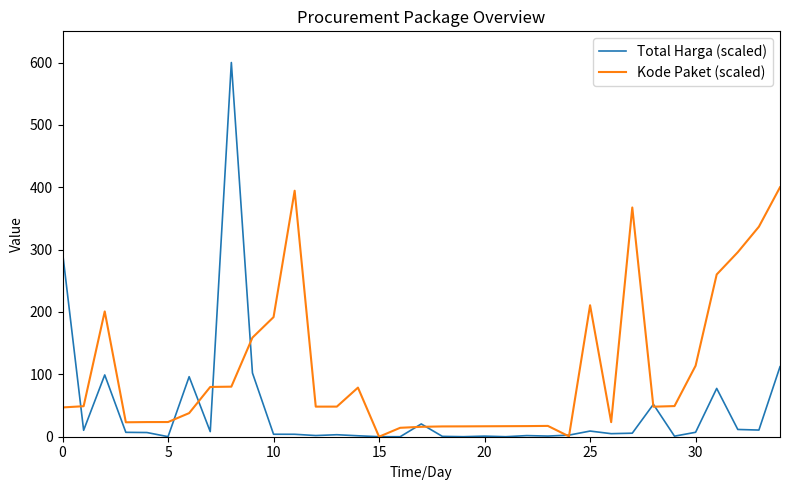

Which series has the largest total across all categories?

Kode Paket (scaled)